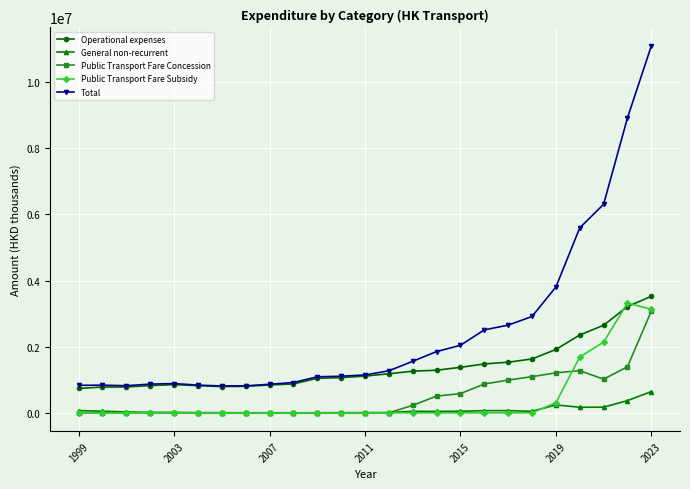

What is the maximum value shown in the chart?

11095725